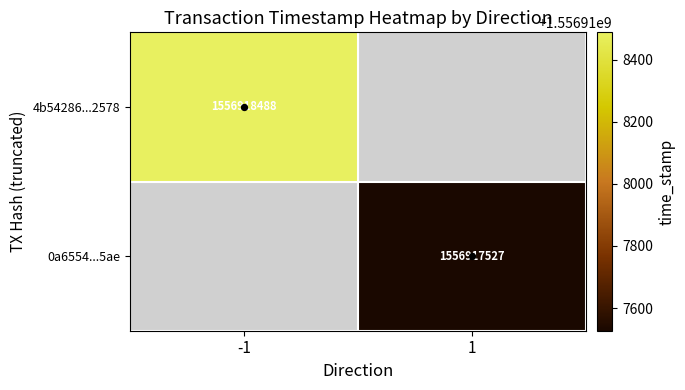

Is it true that 0a6554bc02135a13023a5096d271dffcbd0b5ae equals 2 at direction?

False